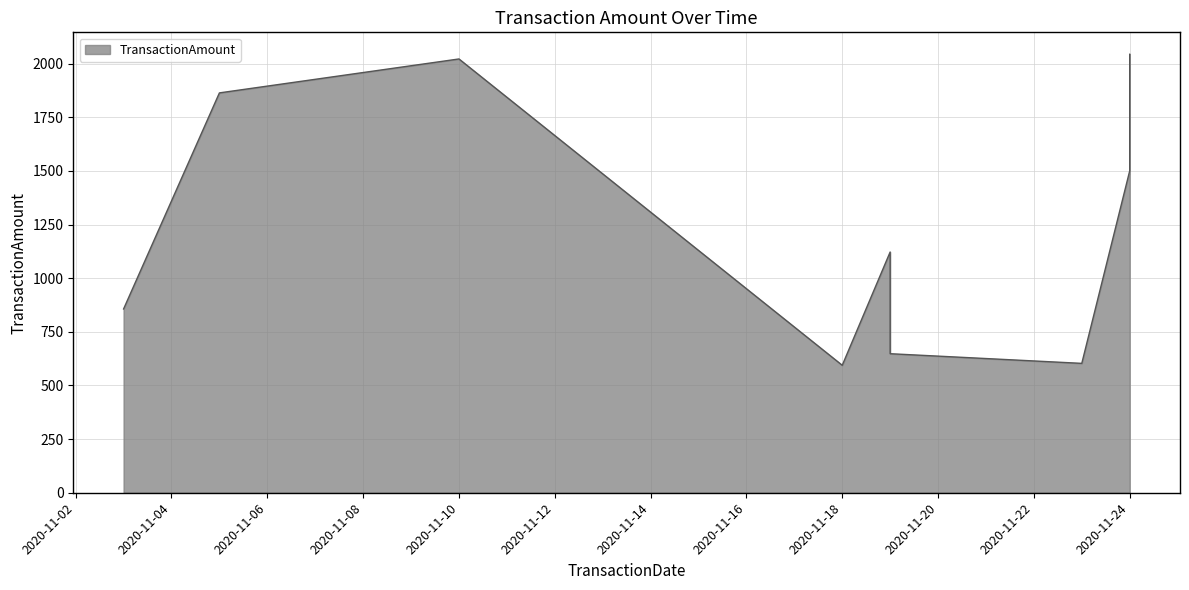

What is the sum of the values at 2020-11-19 and 2020-11-03?

1504.6